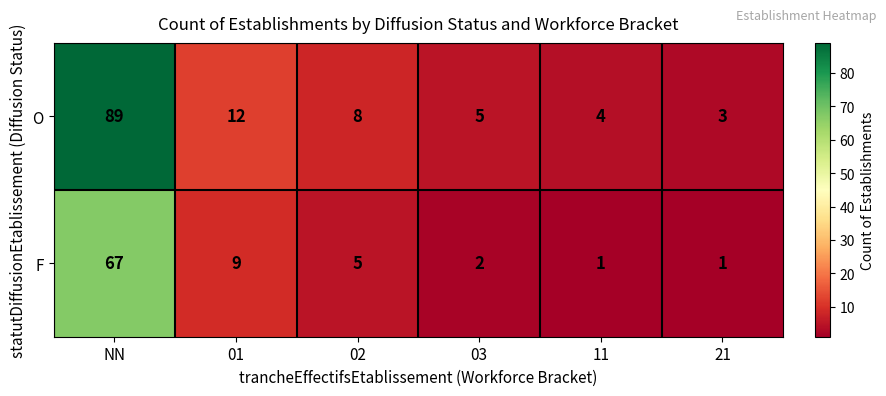

At 01, list the series in order from largest to smallest.

O, F